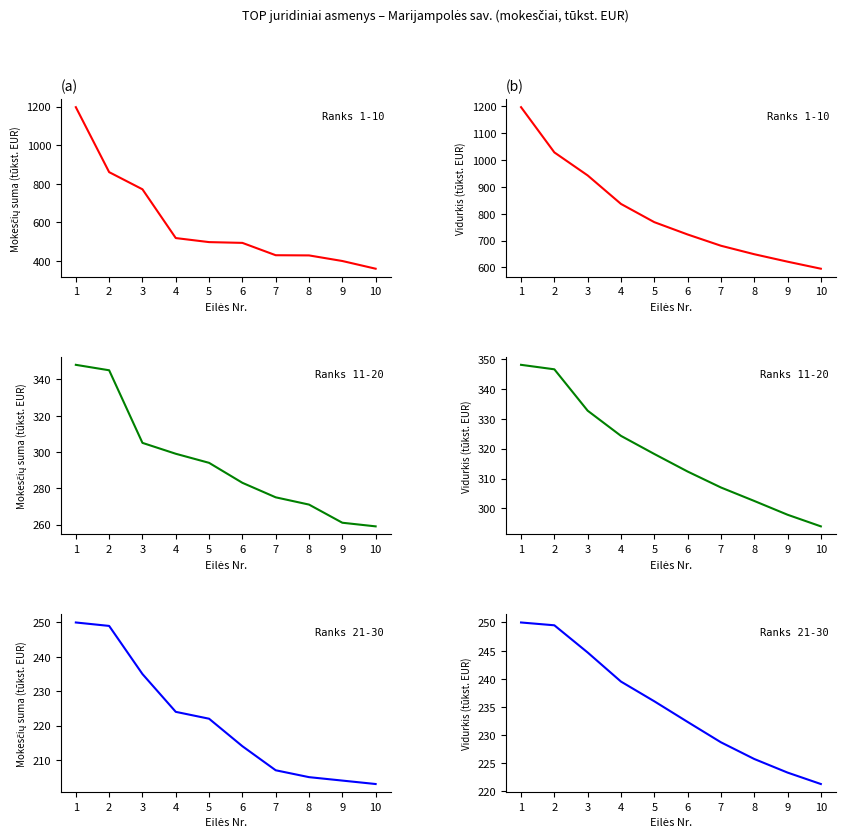

What is the difference between the maximum and minimum values in the Ranks 11-20 series?

89.0